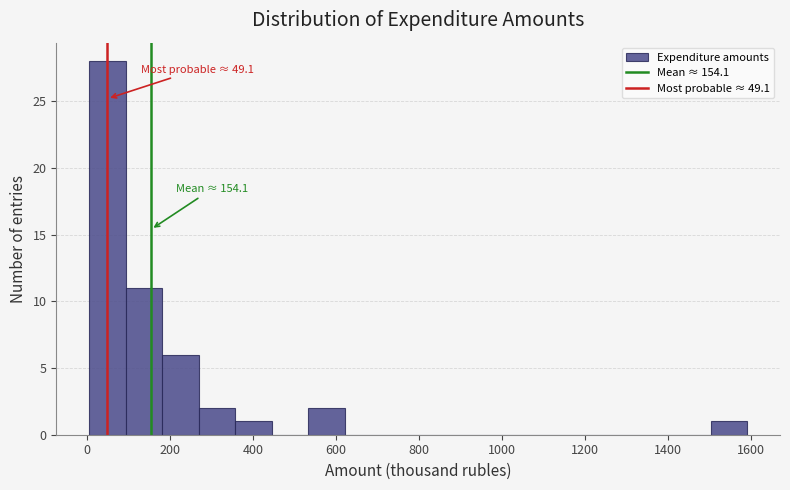

Over which range of the x-axis is the bar tallest?

0 to 100